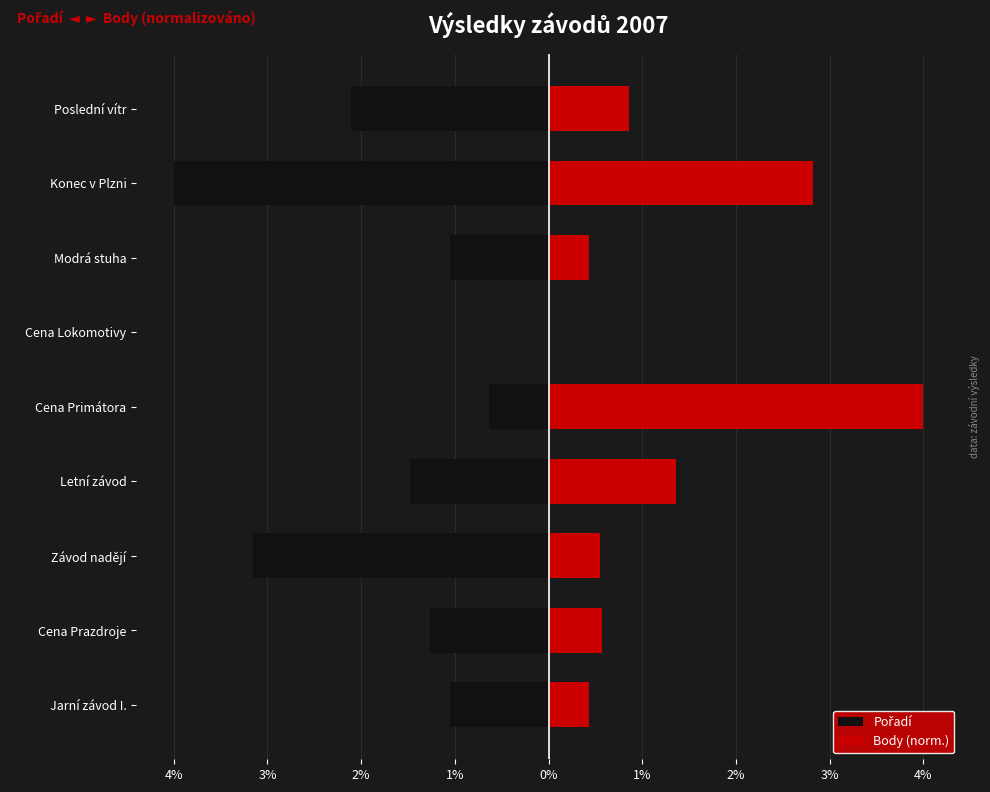

The Pořadí series shows -0.6 at 2%. True or false?

False